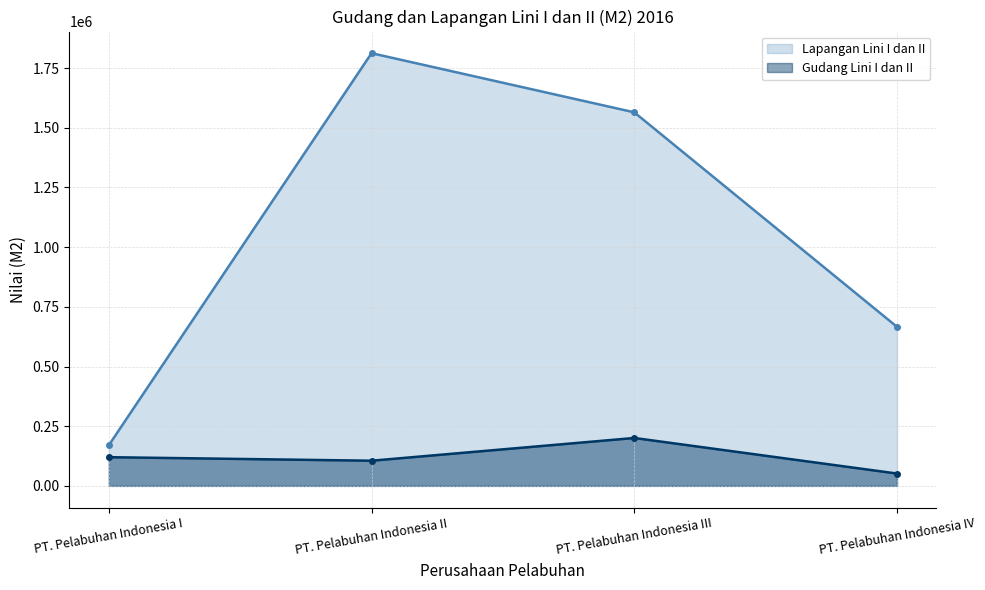

What is the approximate value of Lapangan Lini I dan II at PT. Pelabuhan Indonesia IV?

666179